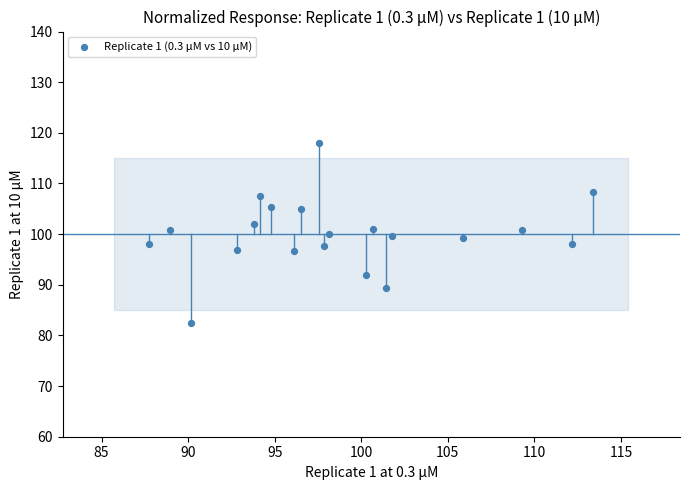

What is the range of X values (max minus min)?

25.7